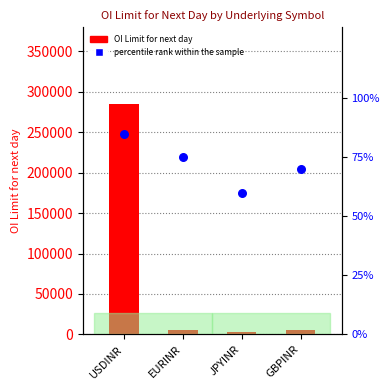

What are all the series names shown in the legend?

OI Limit for next day, percentile rank within the sample